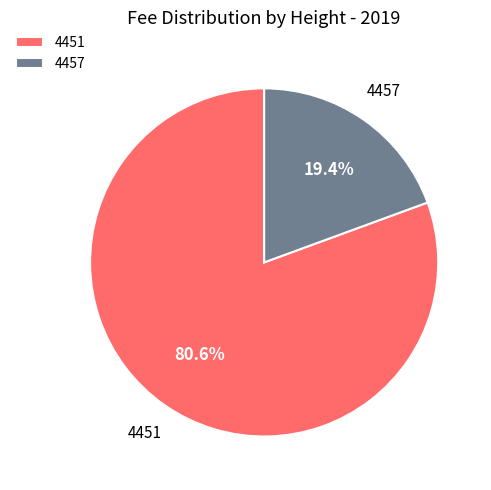

Rank the categories by value from highest to lowest.

4451, 4457